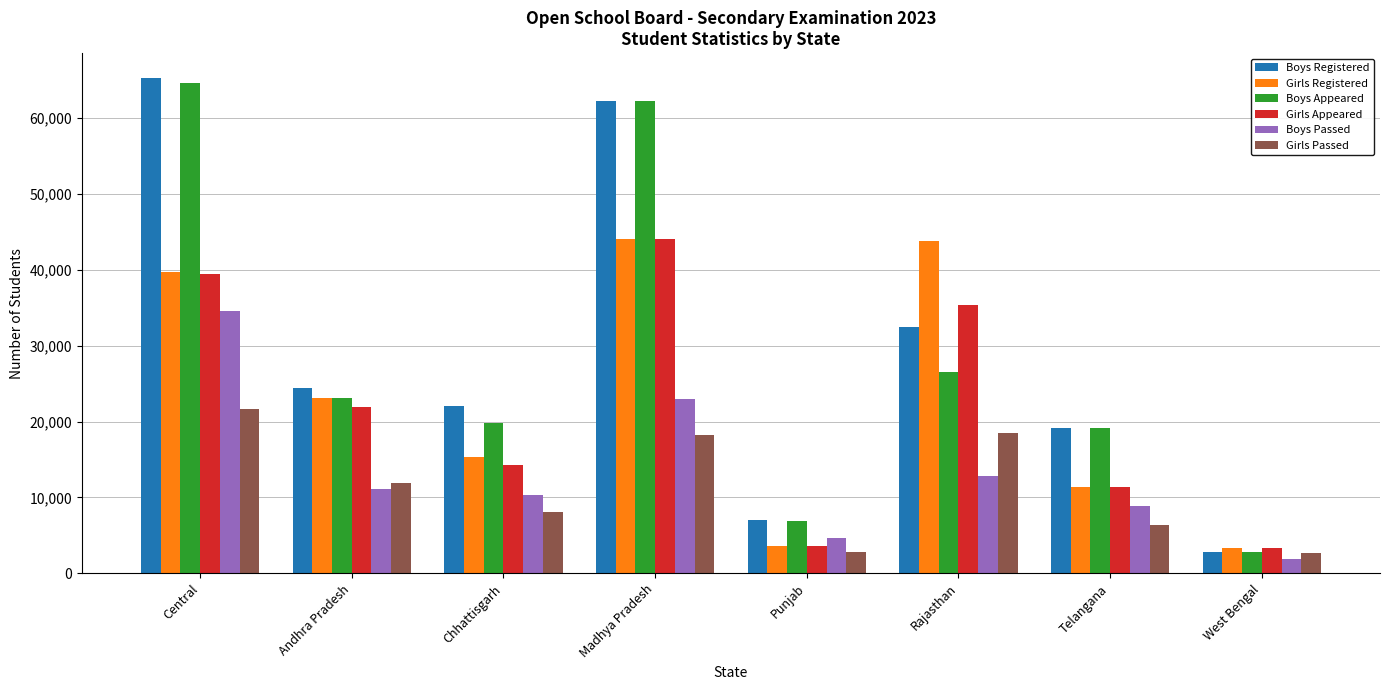

Which series changed the most between Punjab and Rajasthan?

Girls Registered